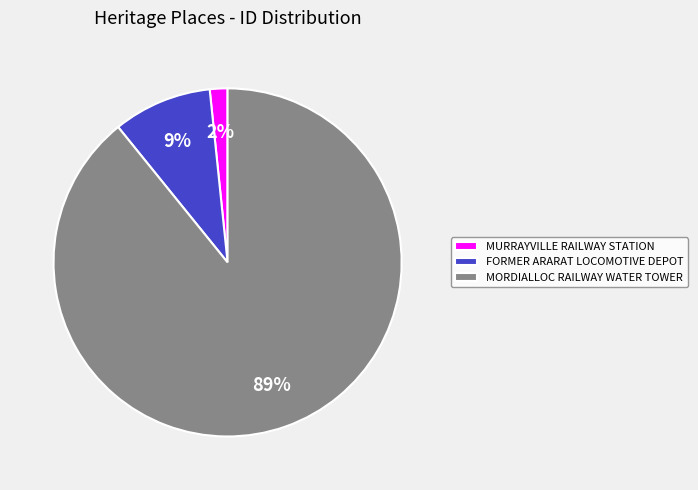

Between MURRAYVILLE RAILWAY STATION and MORDIALLOC RAILWAY WATER TOWER, which is larger?

MORDIALLOC RAILWAY WATER TOWER